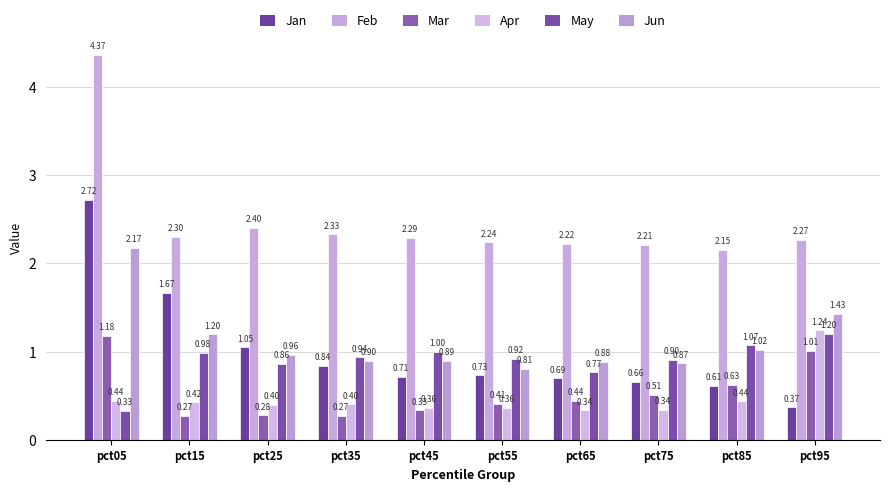

At how many categories does at least one series exceed 3?

1